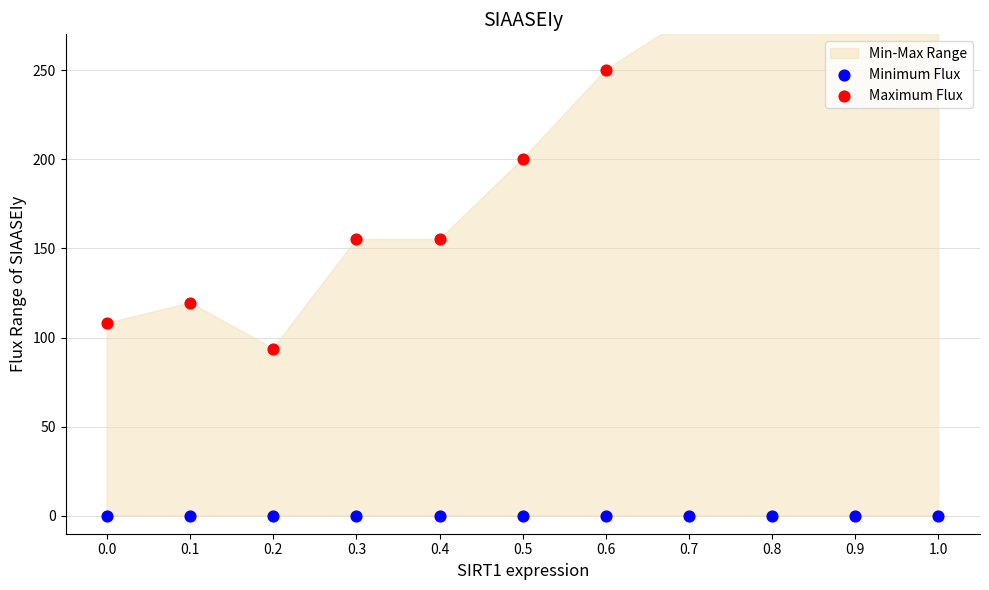

Which series has the largest total across all categories?

Maximum Flux